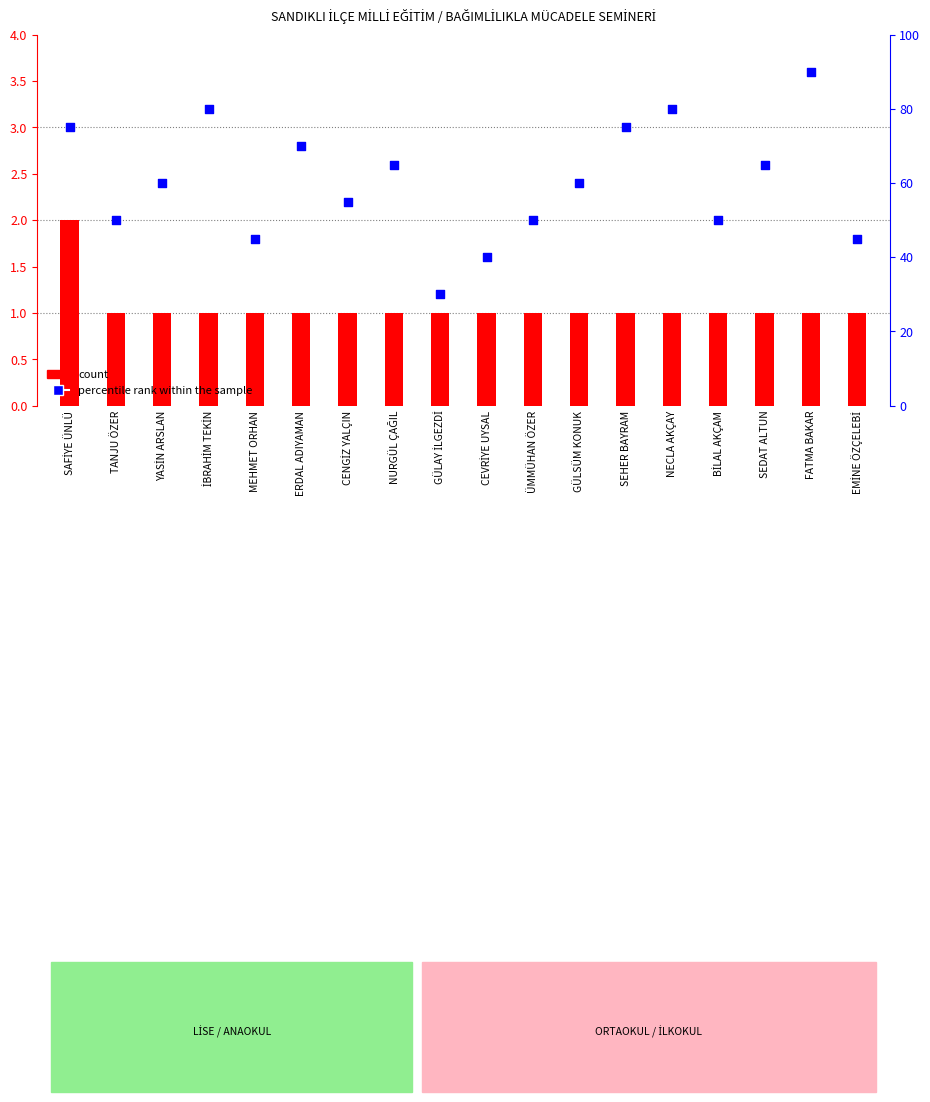

What are all the series names shown in the legend?

count, percentile rank within the sample